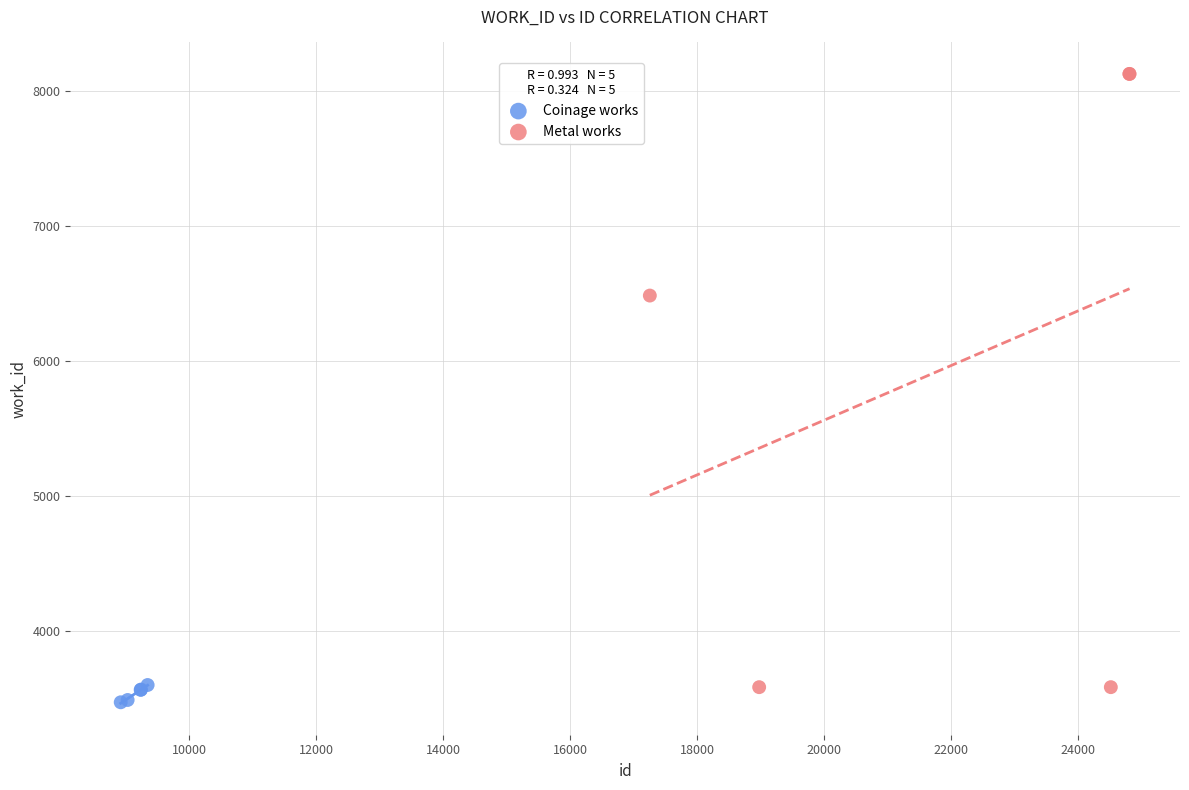

Which series contains the highest Y value?

Metal works